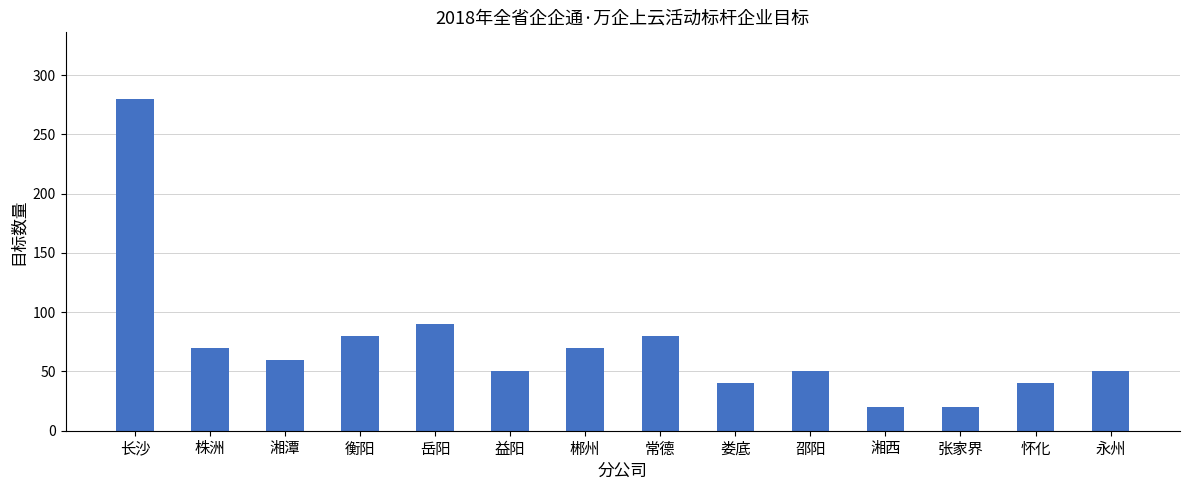

What is the difference between the second highest and minimum values?

70